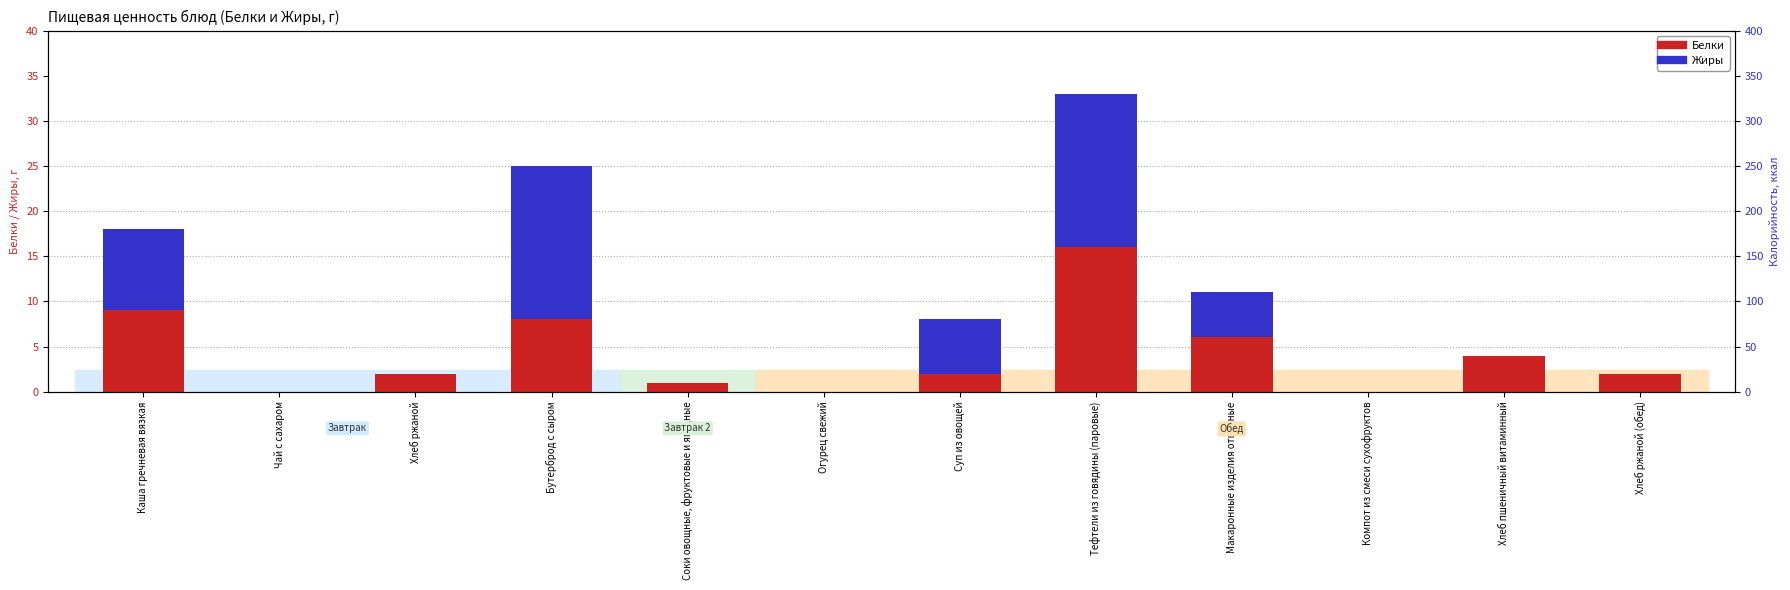

At which label is Жиры closest to 8?

Каша гречневая вязкая